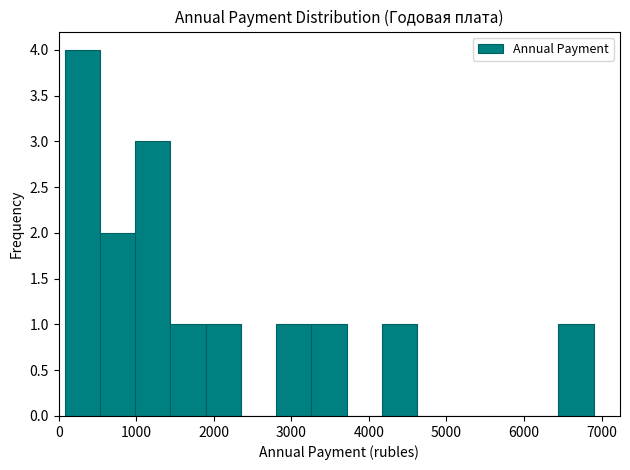

Reading left to right, transcribe this chart: for each bar, give the range it covers on the x-axis and its height. Neither the bar edges nor the heights are printed on the chart, so give them approximately, as read against the axes.

100 to 500: 4
500 to 1000: 2
1000 to 1400: 3
1400 to 1900: 1
1900 to 2300: 1
2300 to 2800: 0
2800 to 3300: 1
3300 to 3700: 1
3700 to 4200: 0
4200 to 4600: 1
4600 to 5100: 0
5100 to 5500: 0
5500 to 6000: 0
6000 to 6400: 0
6400 to 6900: 1